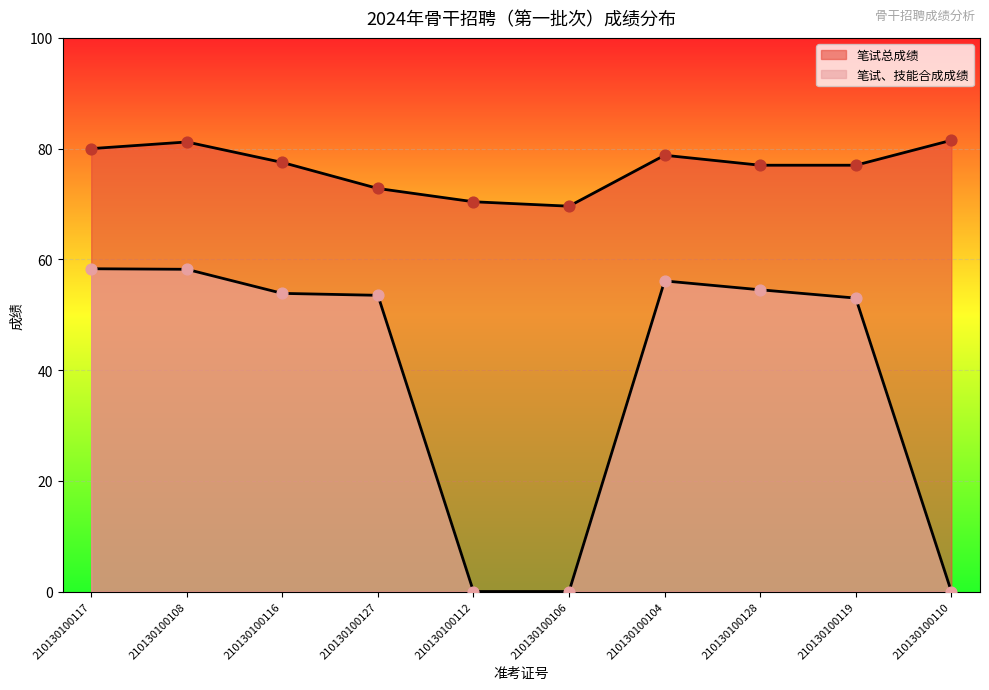

What are all the series names shown in the legend?

笔试总成绩, 笔试、技能合成成绩